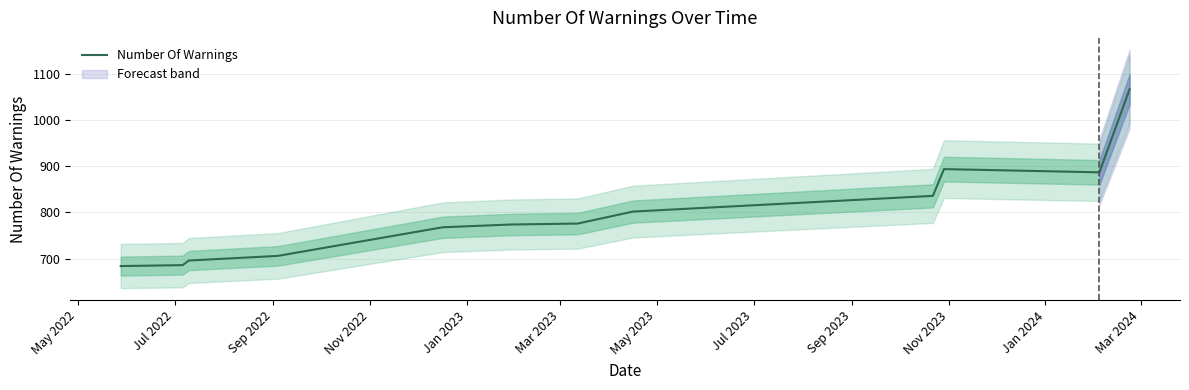

Is it true that the value at Jan 2023 is 768?

True